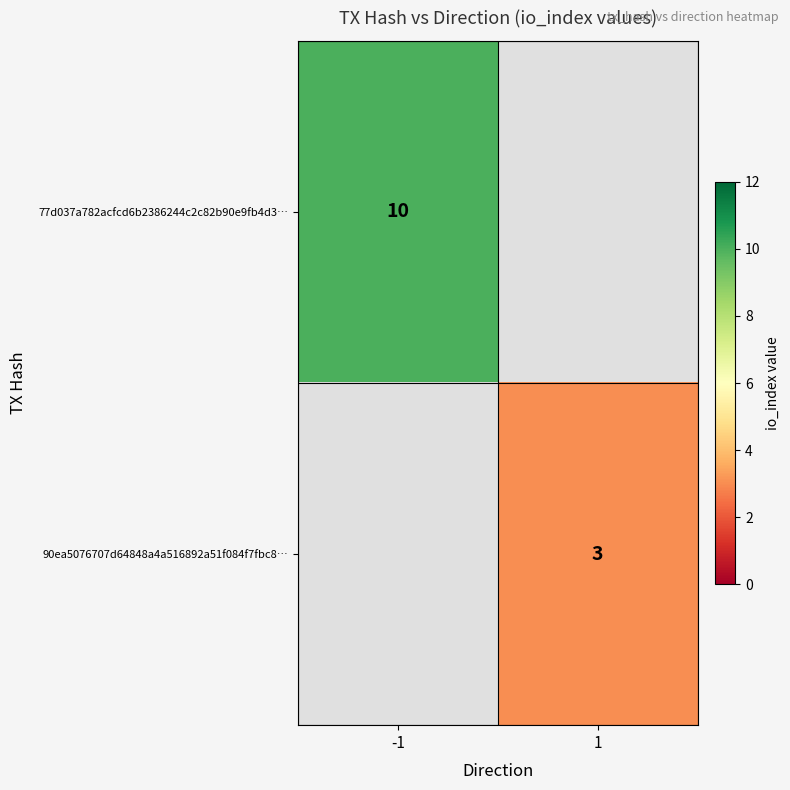

At how many categories does at least one series exceed 6?

1